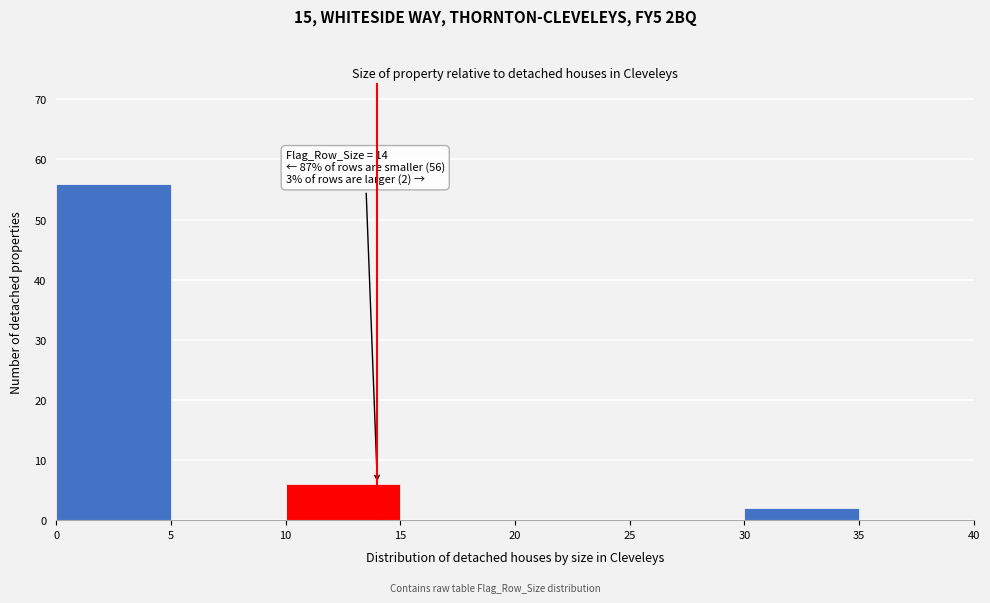

Which range on the x-axis has the tallest bar?

0 to 5